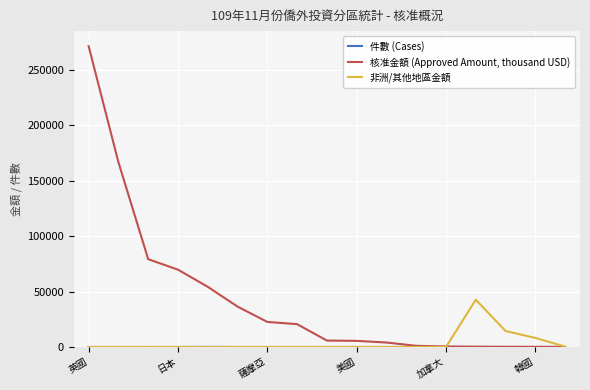

Which series has the largest range (max minus min)?

核准金額 (Approved Amount, thousand USD)